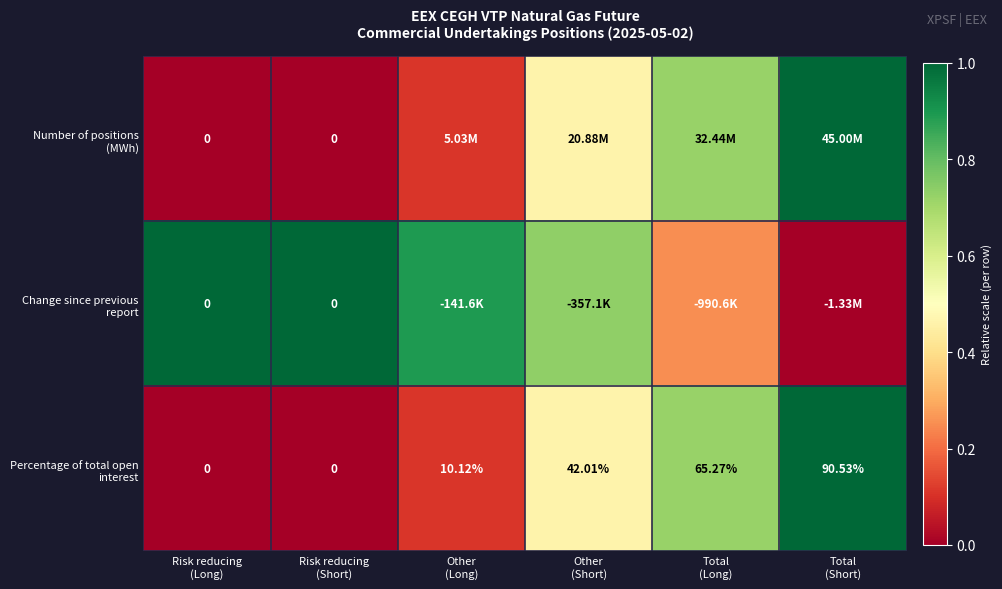

Rank the series by their maximum value, from lowest to highest.

Number of positions (MWh), Change since previous report, Percentage of total open interest